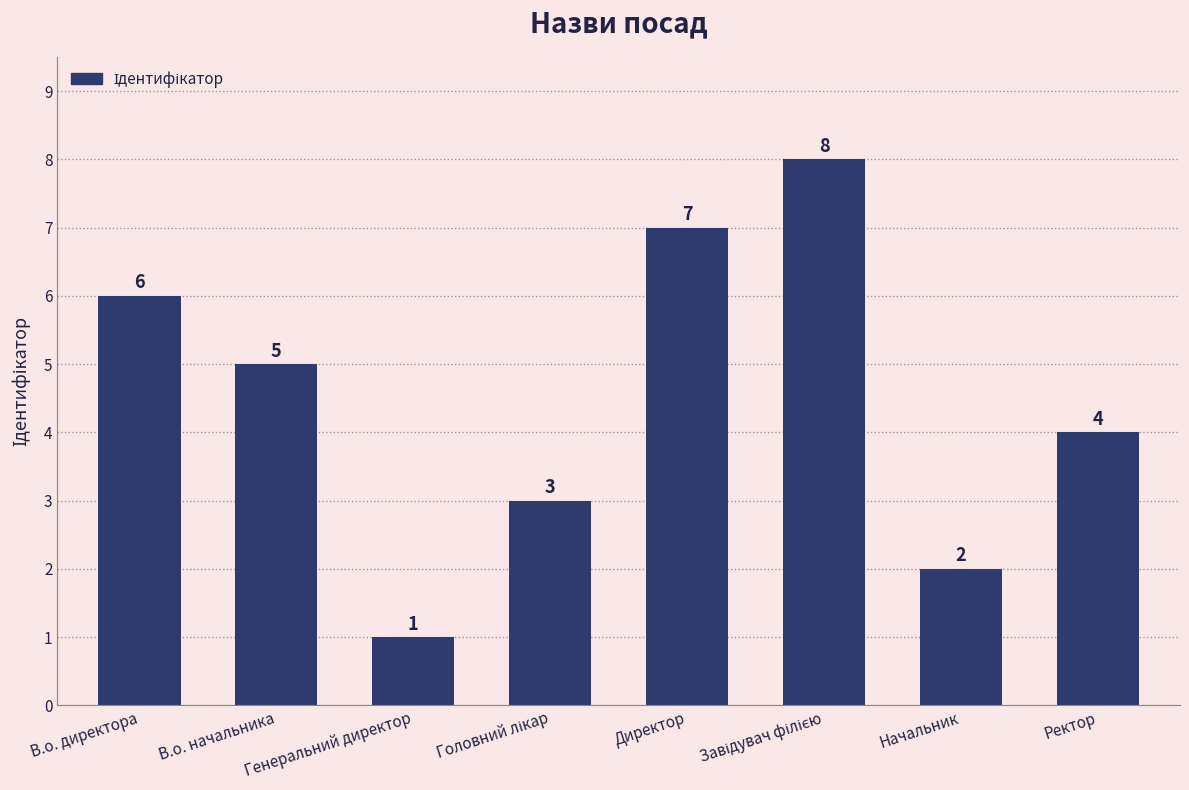

What is the difference between the second highest and second lowest values?

5